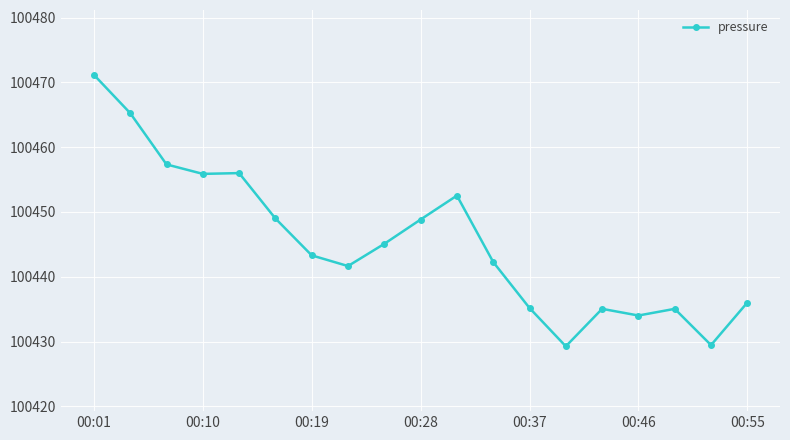

What is the greatest value displayed?

100471.2